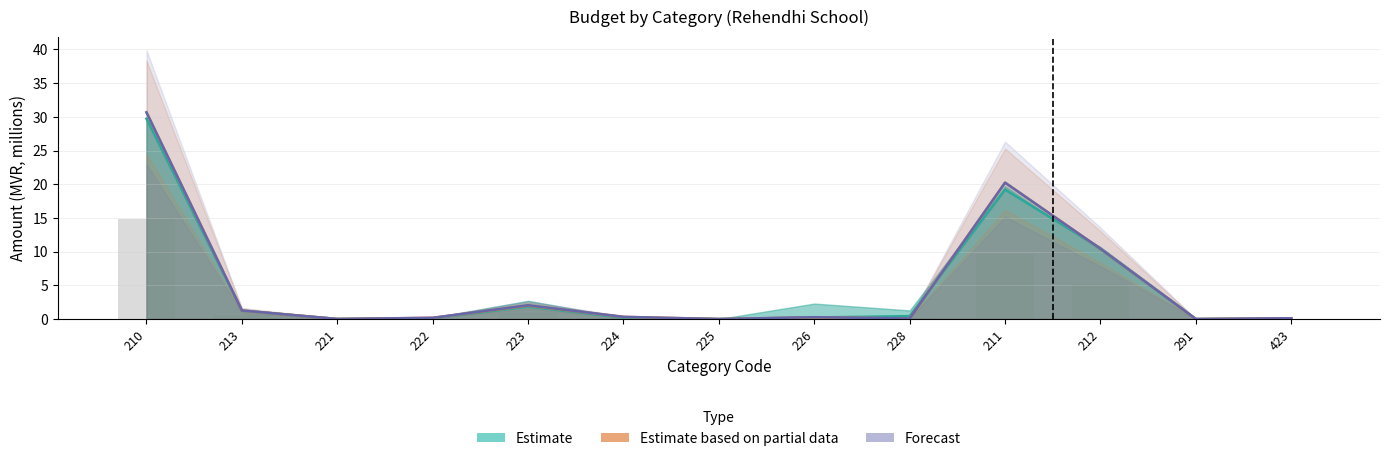

Is it true that Forecast equals 1.3 at 213?

True